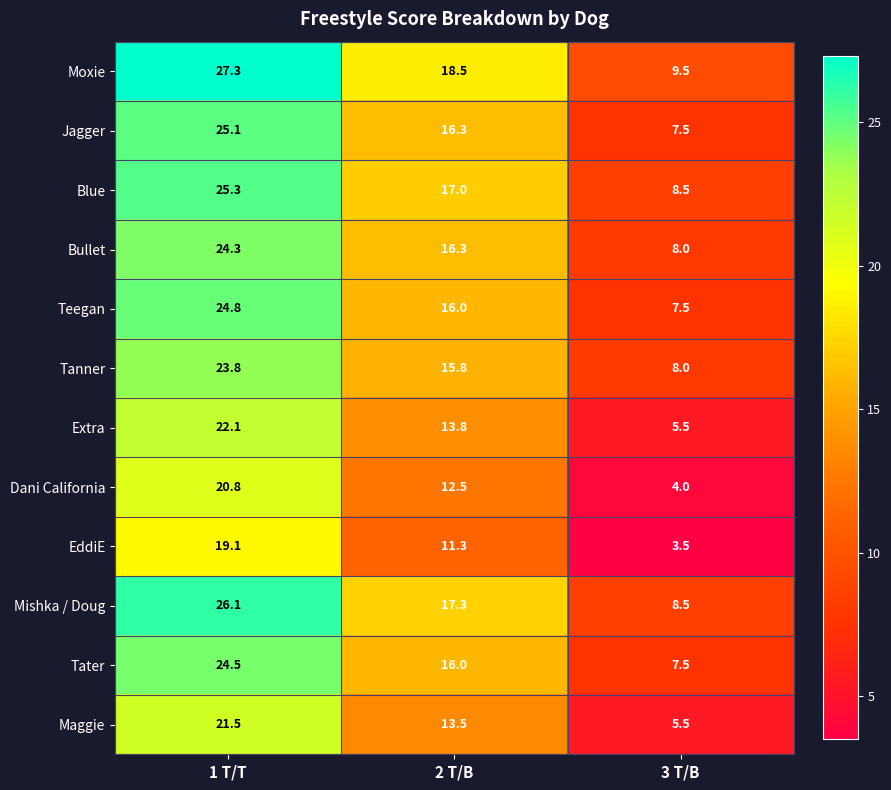

How many data points in Maggie are less than 13?

1